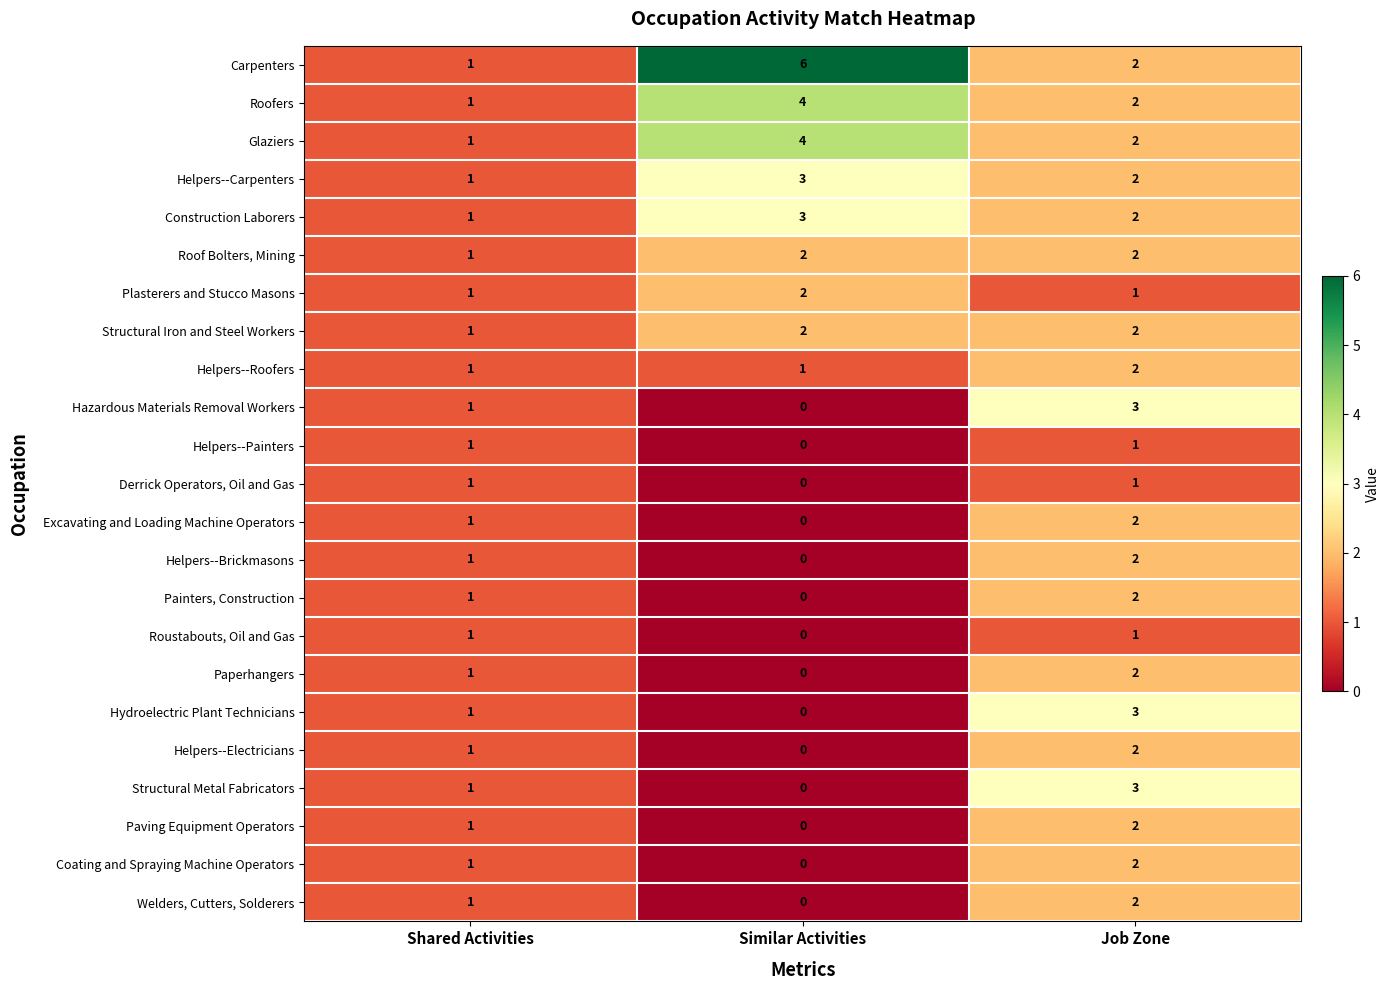

What is the spread (max minus min) of values at Similar Activities?

6